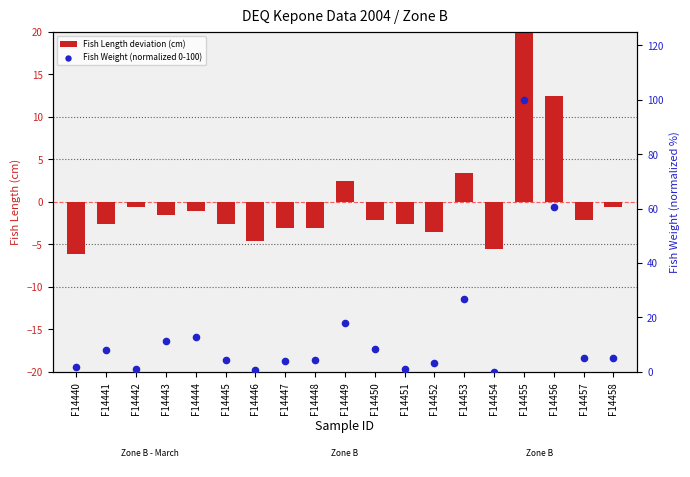

What is the total value across all series at F14443?

9.6